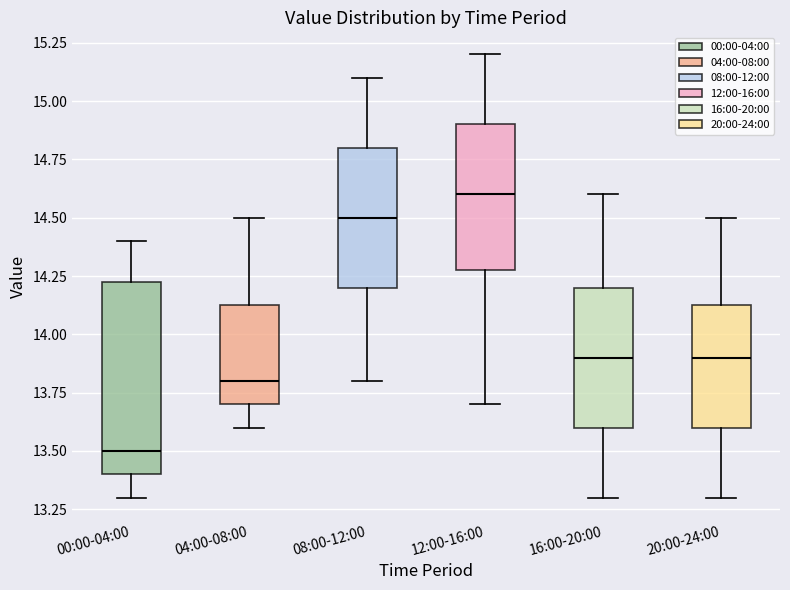

Reading left to right, read every box against the y-axis: the position of its median line, the range the box covers, and the ends of its whiskers. The values are not printed on the chart, so give them approximately, as read against the axis.

00:00-04:00: median 13.50, box 13.40 to 14.25, whiskers 13.30 to 14.40
04:00-08:00: median 13.80, box 13.70 to 14.15, whiskers 13.60 to 14.50
08:00-12:00: median 14.50, box 14.20 to 14.80, whiskers 13.80 to 15.10
12:00-16:00: median 14.60, box 14.30 to 14.90, whiskers 13.70 to 15.20
16:00-20:00: median 13.90, box 13.60 to 14.20, whiskers 13.30 to 14.60
20:00-24:00: median 13.90, box 13.60 to 14.15, whiskers 13.30 to 14.50